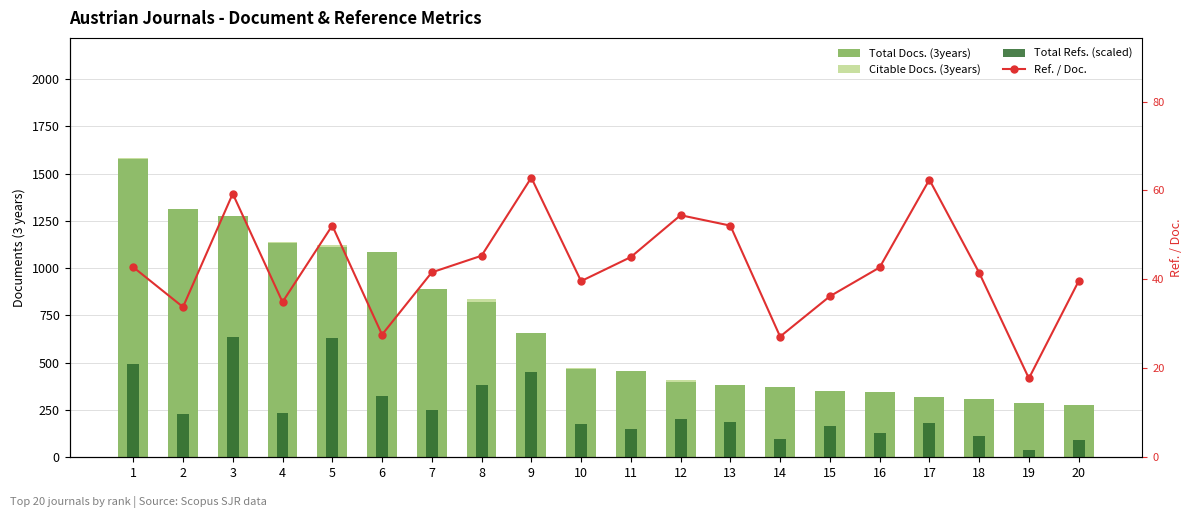

Count the number of data series in this chart.

4